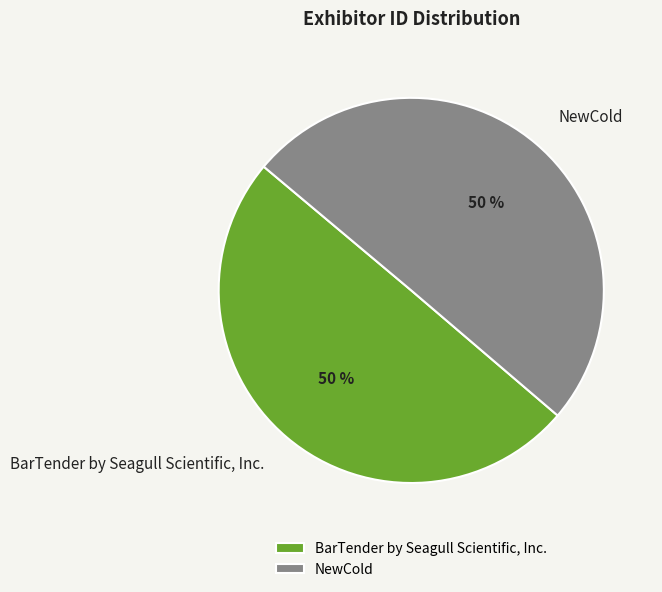

Approximately how many times larger is the value at NewCold compared to BarTender by Seagull Scientific, Inc.?

1.0